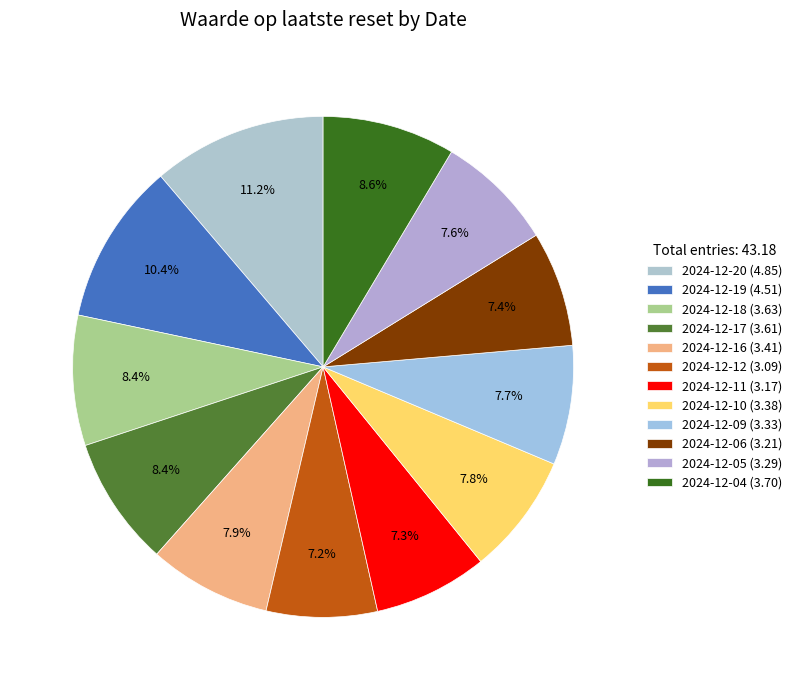

Which category has the biggest portion of the pie?

2024-12-20